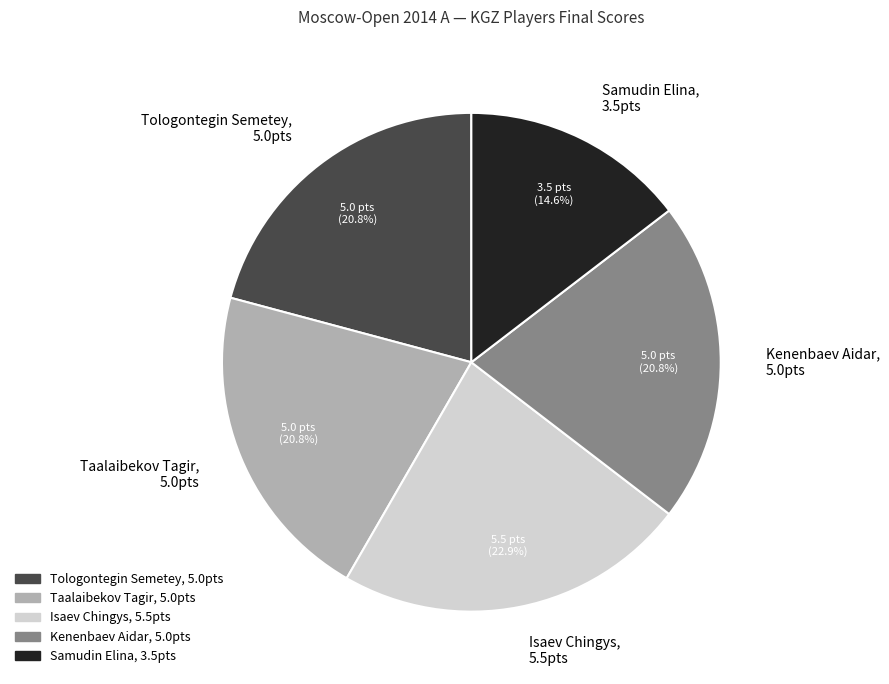

Between Taalaibekov Tagir and Isaev Chingys, which is larger?

Isaev Chingys